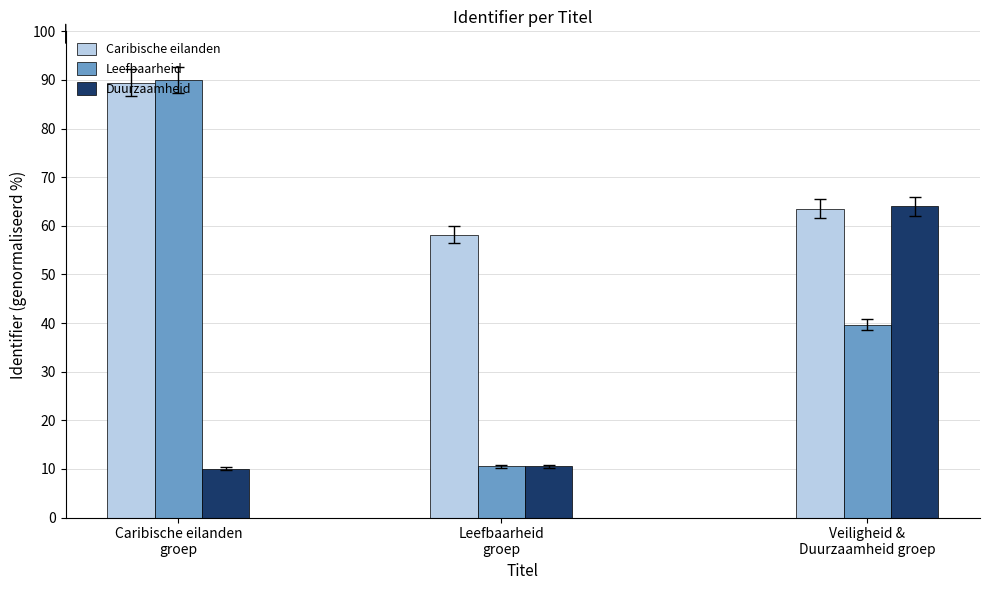

What value does the Caribische eilanden series have at Veiligheid &
Duurzaamheid groep?

63.5